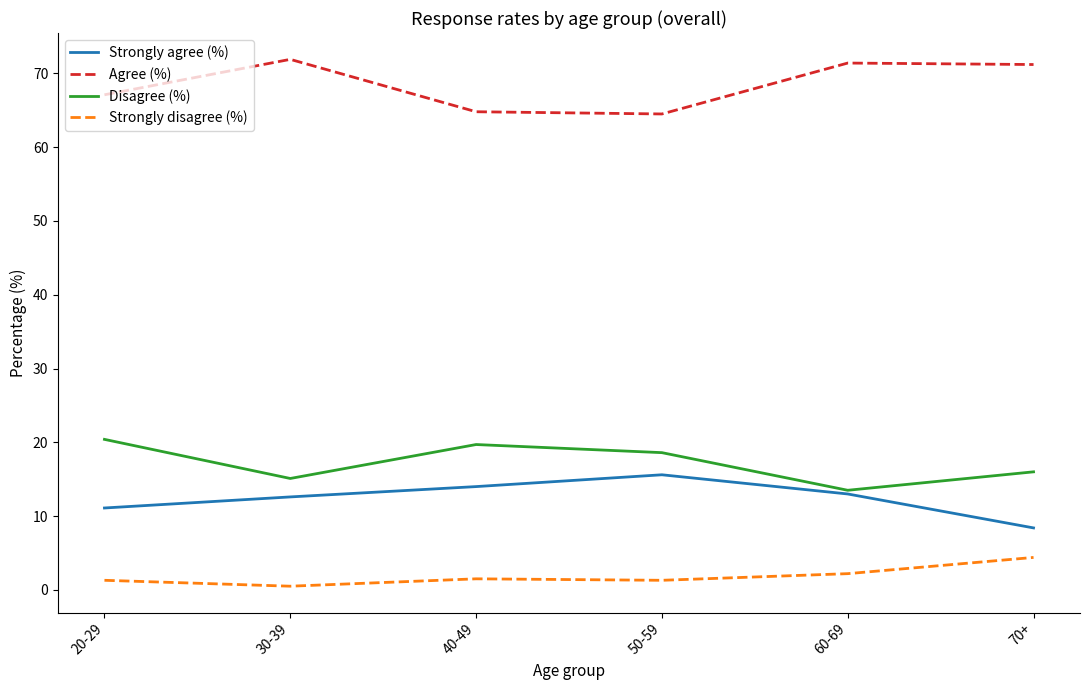

At which label is Agree (%) closest to 68?

20-29